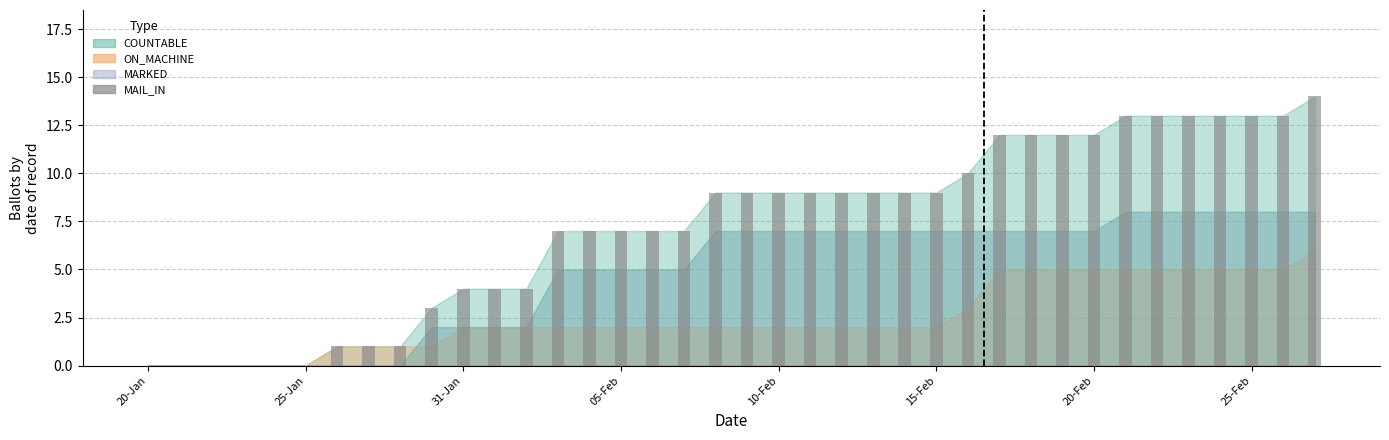

What is the maximum value shown in the chart?

14